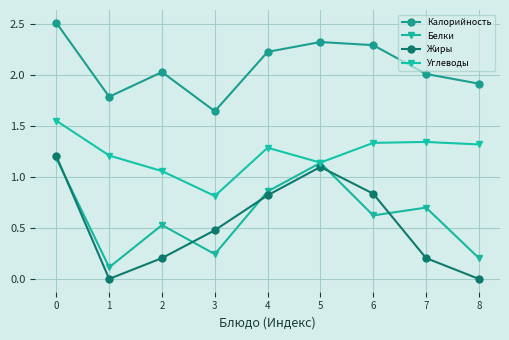

At 3, list the series in order from smallest to largest.

Белки, Жиры, Углеводы, Калорийность